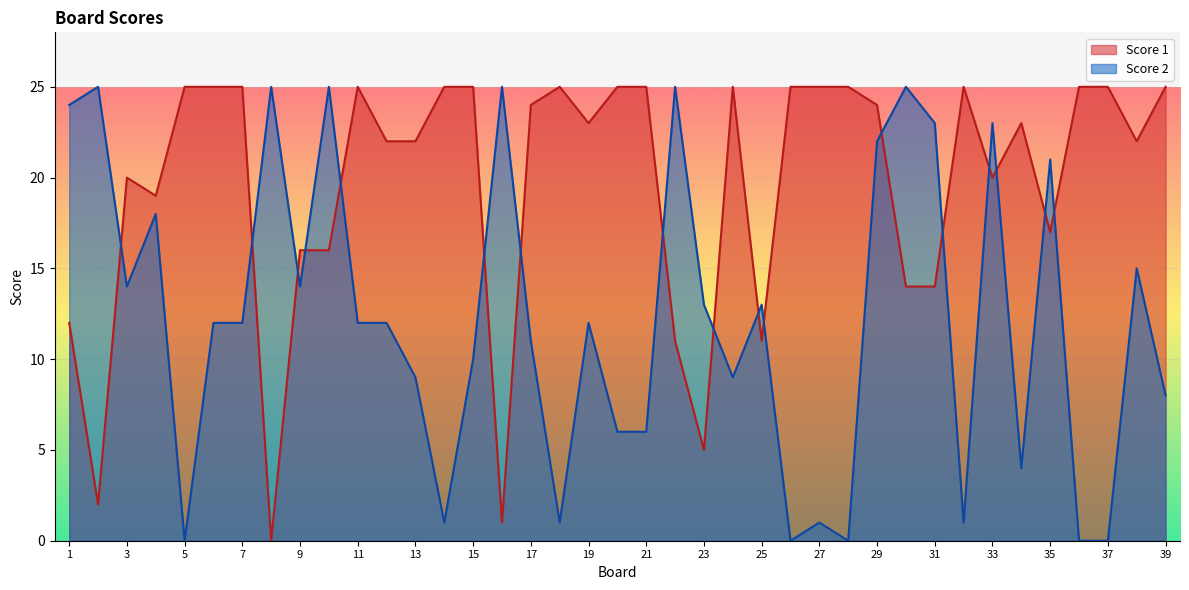

Rank the series by their maximum value, from lowest to highest.

Score 1, Score 2